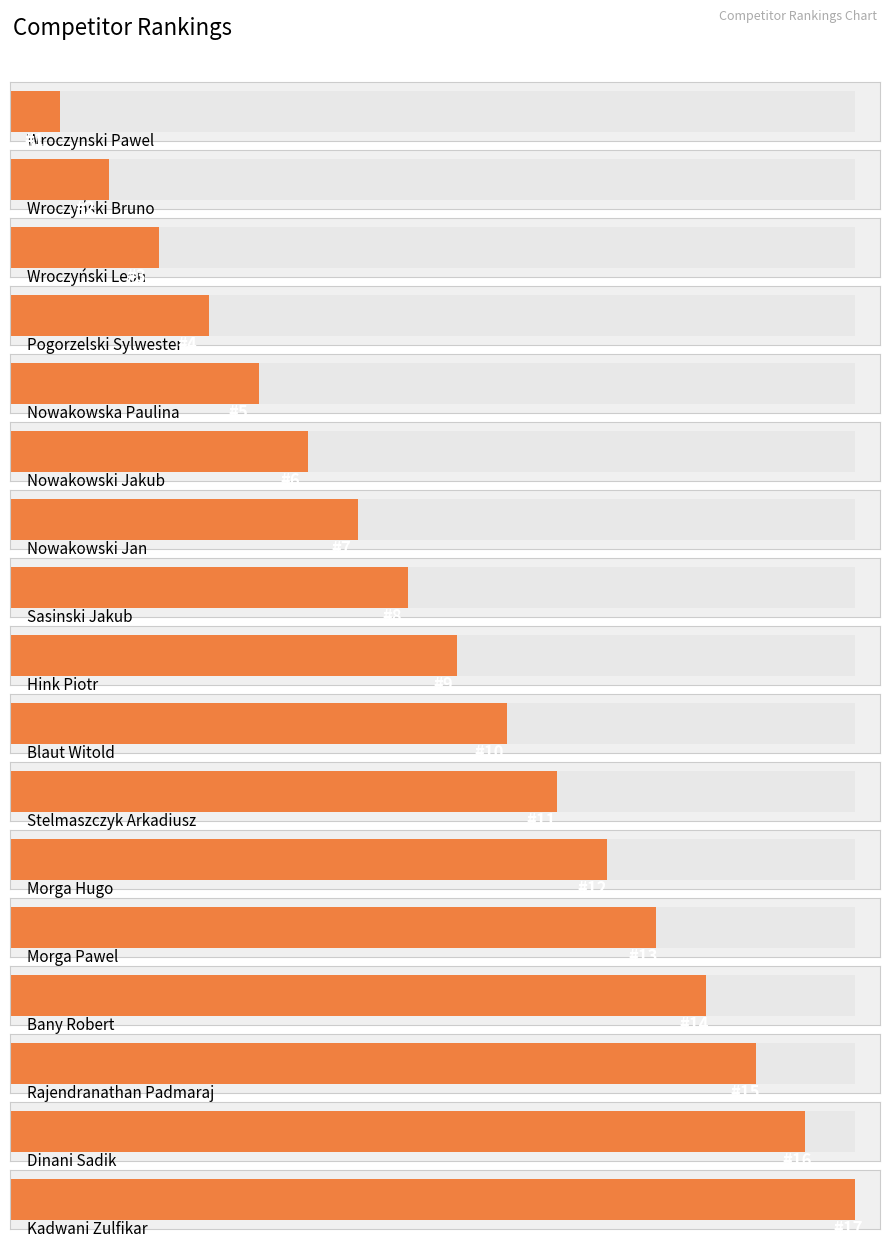

Rank the categories by value from lowest to highest.

Wroczynski Pawel, Wroczyński Bruno, Wroczyński Leon, Pogorzelski Sylwester, Nowakowska Paulina, Nowakowski Jakub, Nowakowski Jan, Sasinski Jakub, Hink Piotr, Blaut Witold, Stelmaszczyk Arkadiusz, Morga Hugo, Morga Pawel, Bany Robert, Rajendranathan Padmaraj, Dinani Sadik, Kadwani Zulfikar